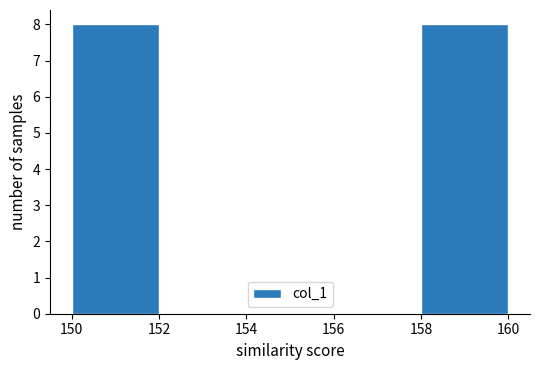

How tall is the bar that spans 158 to 160 on the x-axis? The values are not printed on the chart, so give them approximately, as read against the axis.

8